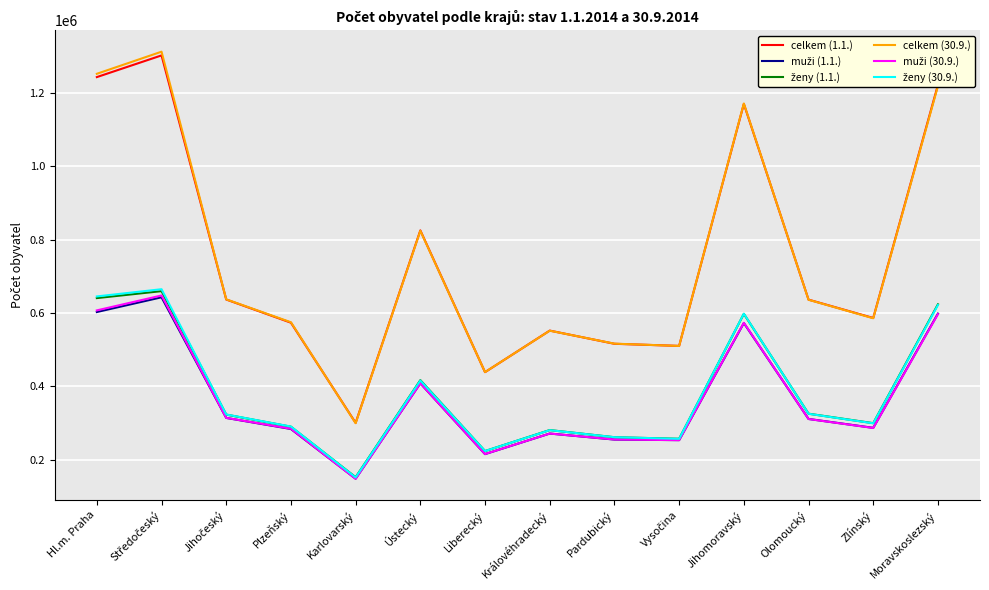

What is the maximum value shown in the chart?

1312481